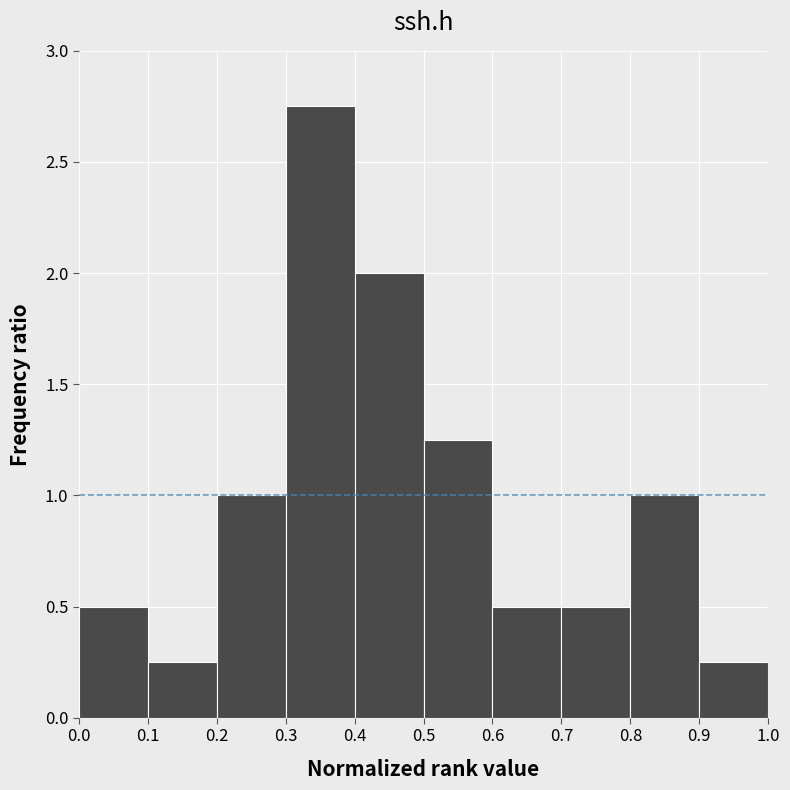

How tall is the bar that spans 0.7 to 0.8 on the x-axis? The values are not printed on the chart, so give them approximately, as read against the axis.

0.50